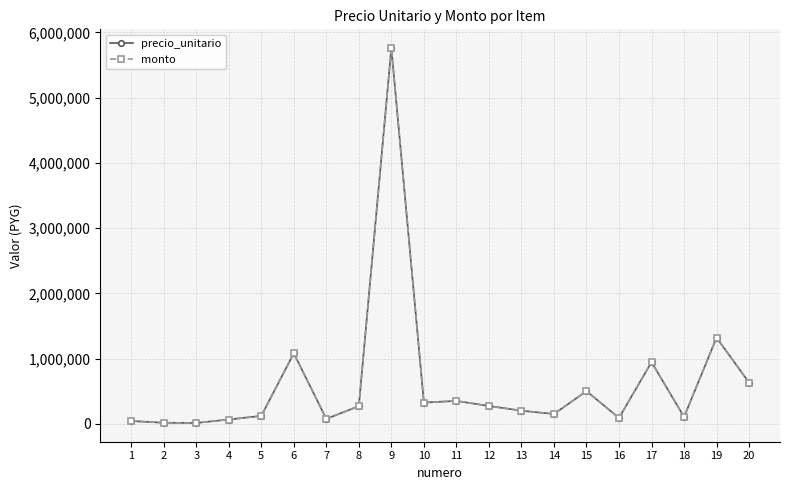

What is the lowest value of the precio_unitario series?

12000